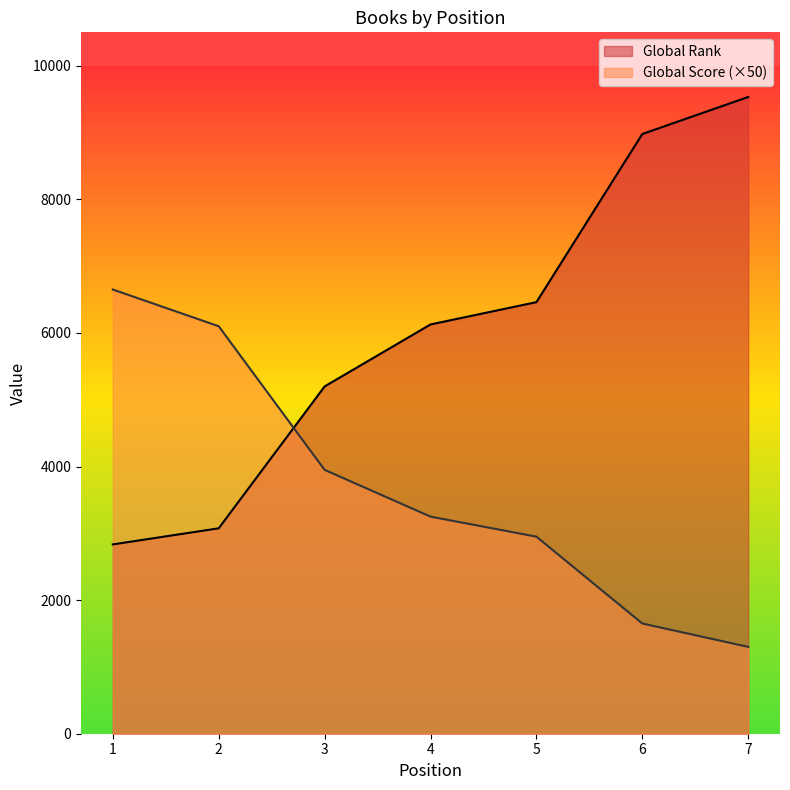

Which series has the largest total across all categories?

Global Rank